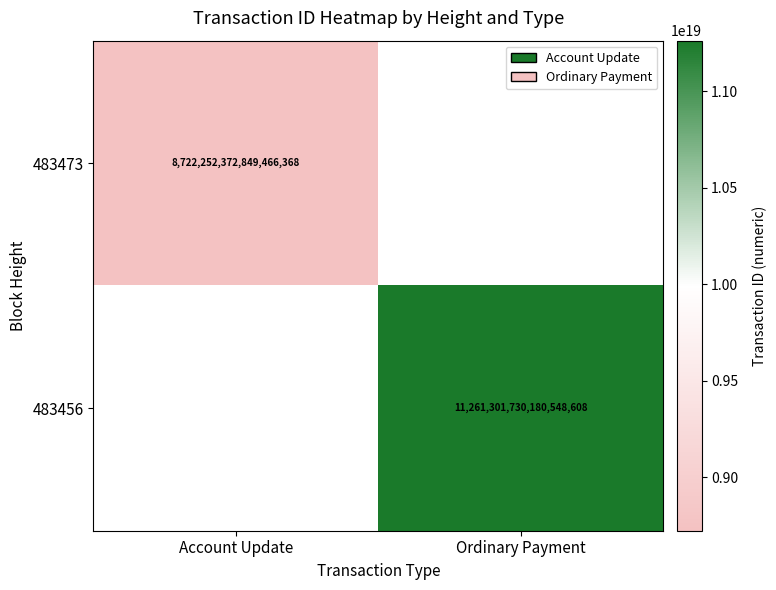

What is the minimum value shown in the chart?

8722252372849466368.0